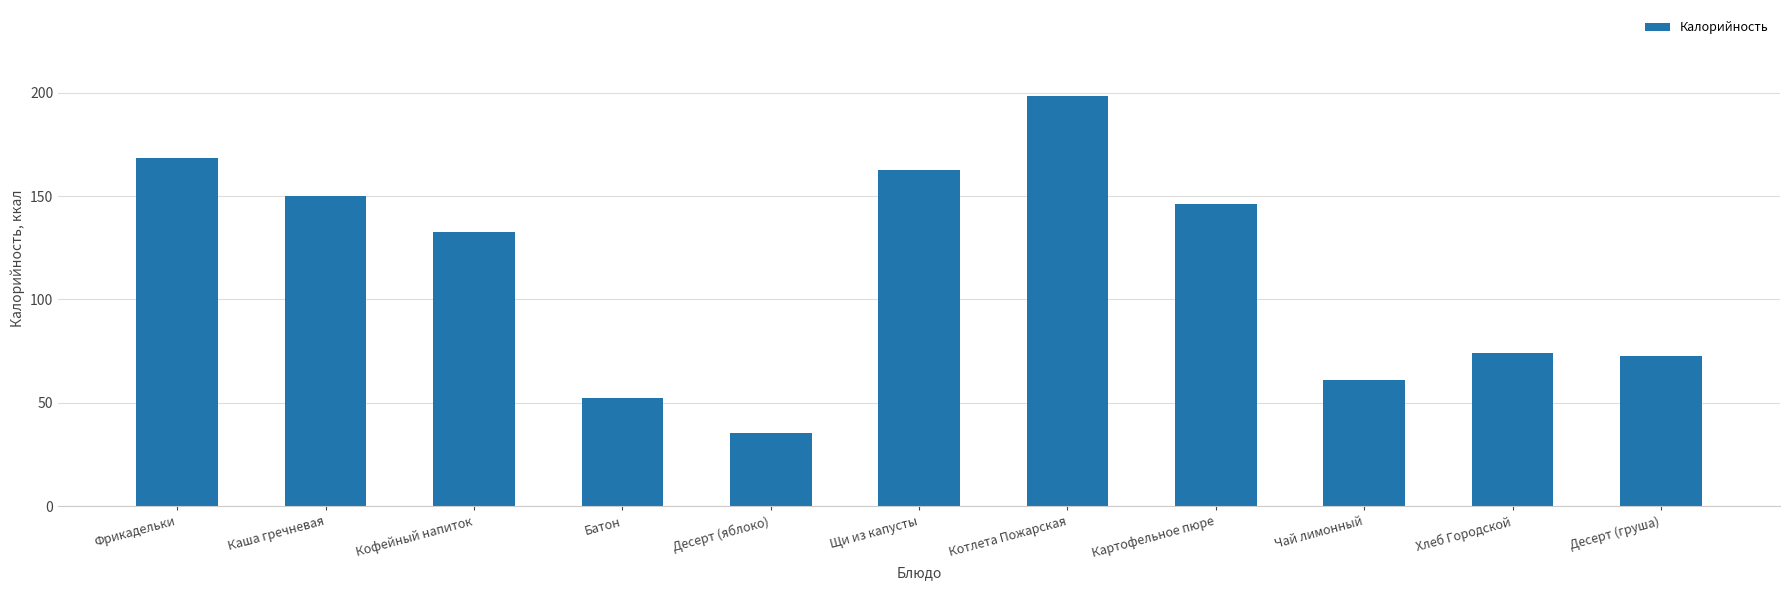

What is the value of the 4th bar from the left?

52.3